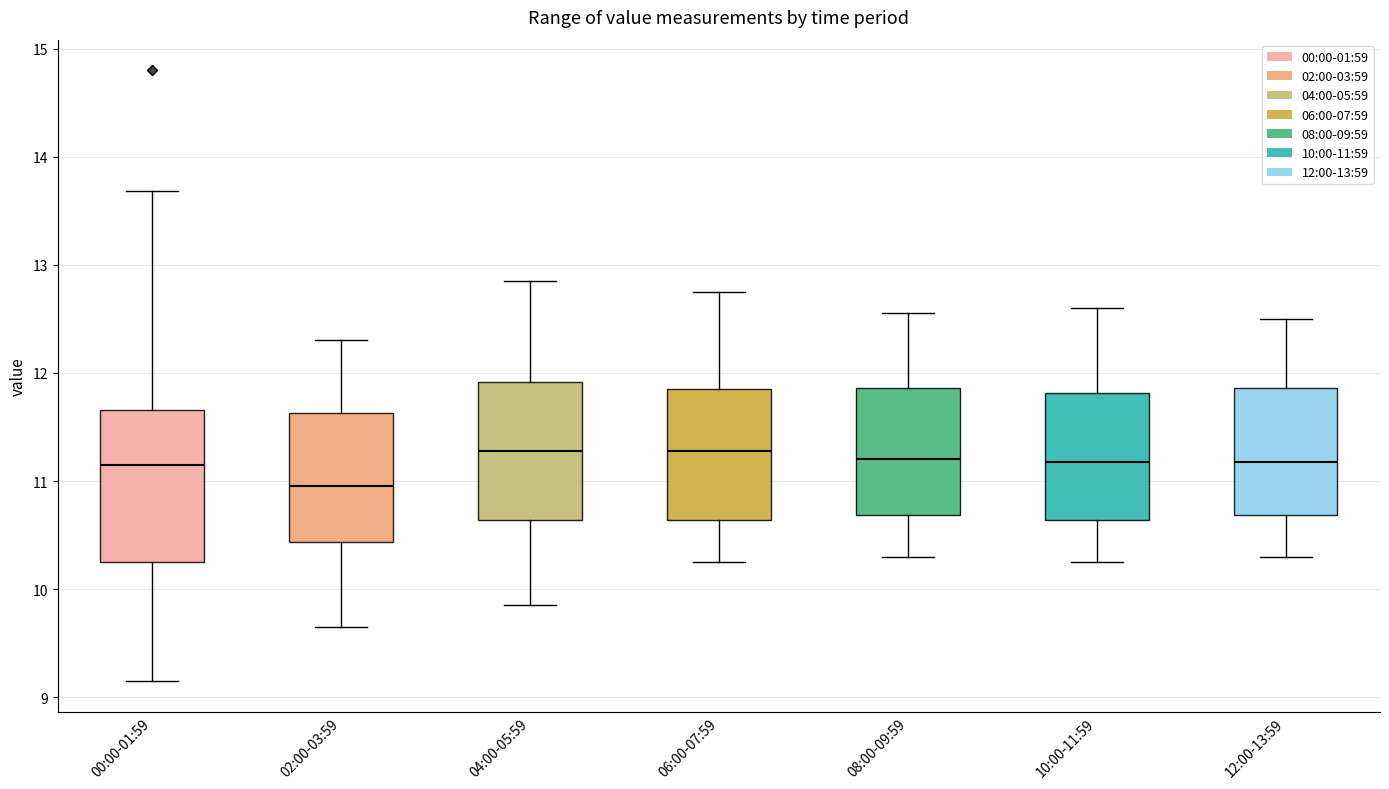

Reading left to right, read every box against the y-axis: the position of its median line, the range the box covers, and the ends of its whiskers. The values are not printed on the chart, so give them approximately, as read against the axis.

00:00-01:59: median 11.2, box 10.3 to 11.7, whiskers 9.2 to 13.7
02:00-03:59: median 11.0, box 10.4 to 11.6, whiskers 9.7 to 12.3
04:00-05:59: median 11.3, box 10.6 to 11.9, whiskers 9.9 to 12.9
06:00-07:59: median 11.3, box 10.6 to 11.9, whiskers 10.3 to 12.8
08:00-09:59: median 11.2, box 10.7 to 11.9, whiskers 10.3 to 12.6
10:00-11:59: median 11.2, box 10.6 to 11.8, whiskers 10.3 to 12.6
12:00-13:59: median 11.2, box 10.7 to 11.9, whiskers 10.3 to 12.5